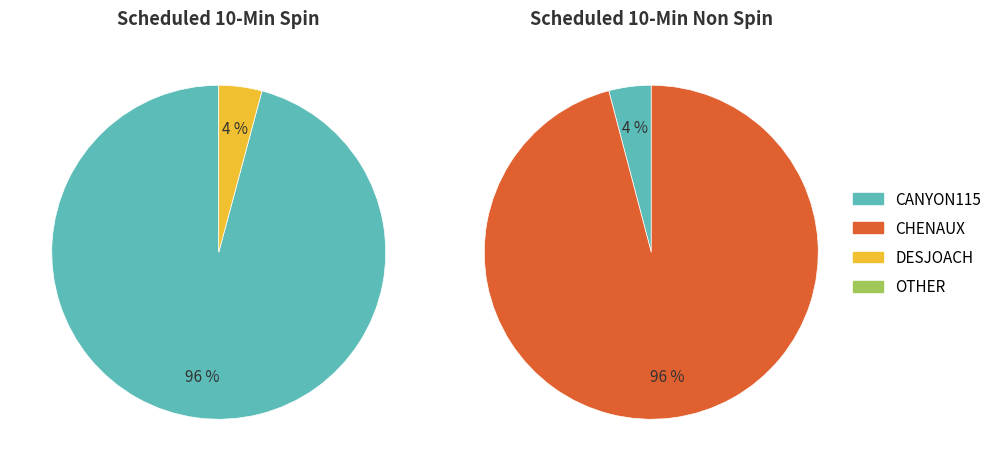

To the nearest percent, what portion does DESJOACH represent?

4%